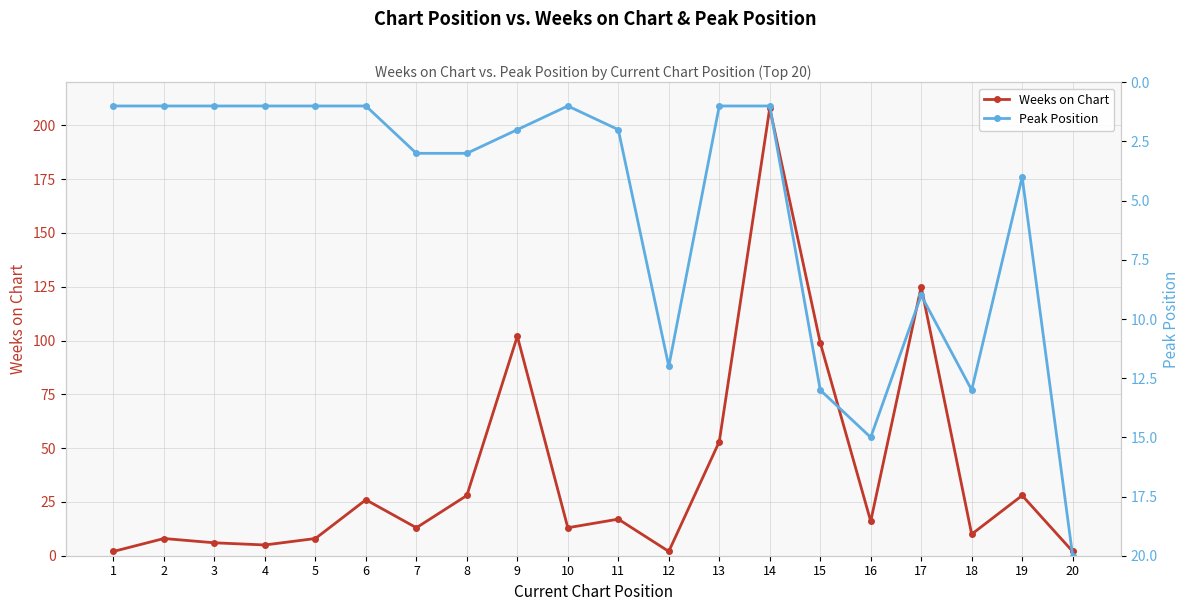

Where is Peak Position nearest to the value 10?

17